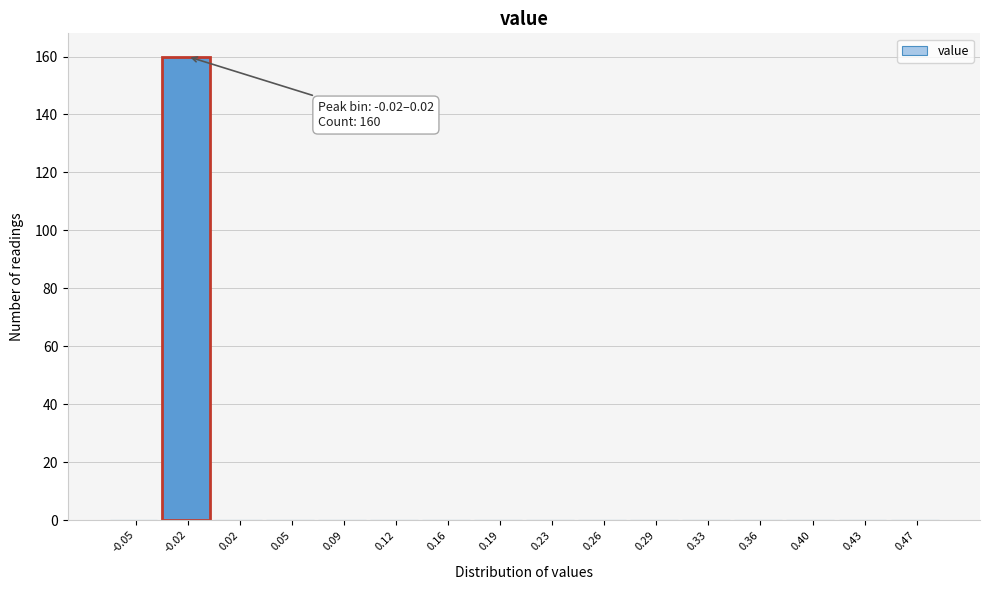

Reading left to right, transcribe all the data shown in this chart.

-0.05=0	-0.02=160	0.02=0	0.05=0	0.09=0	0.12=0	0.16=0	0.19=0	0.23=0	0.26=0	0.29=0	0.33=0	0.36=0	0.40=0	0.43=0	0.47=0